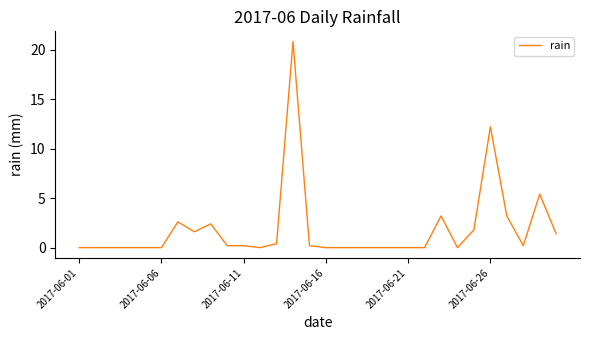

What is the maximum value shown in the chart?

20.8